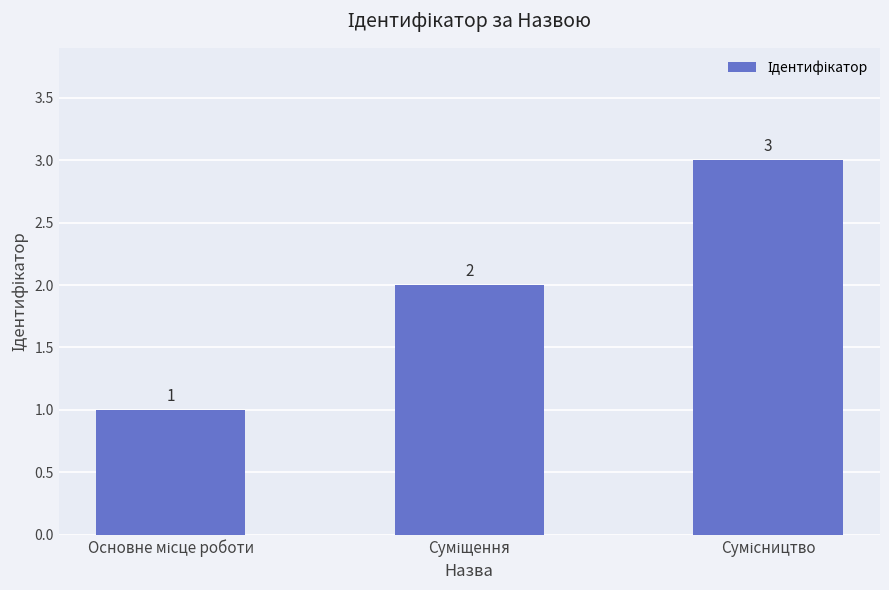

What is the value of the 2nd bar from the left?

2